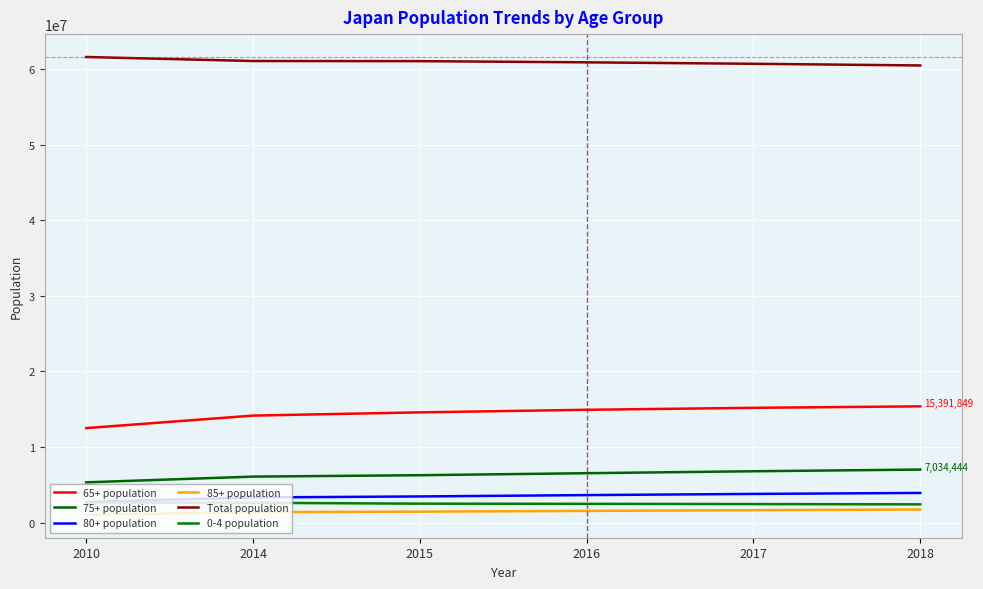

True or false: 80+ population and Total population intersect in this chart.

False